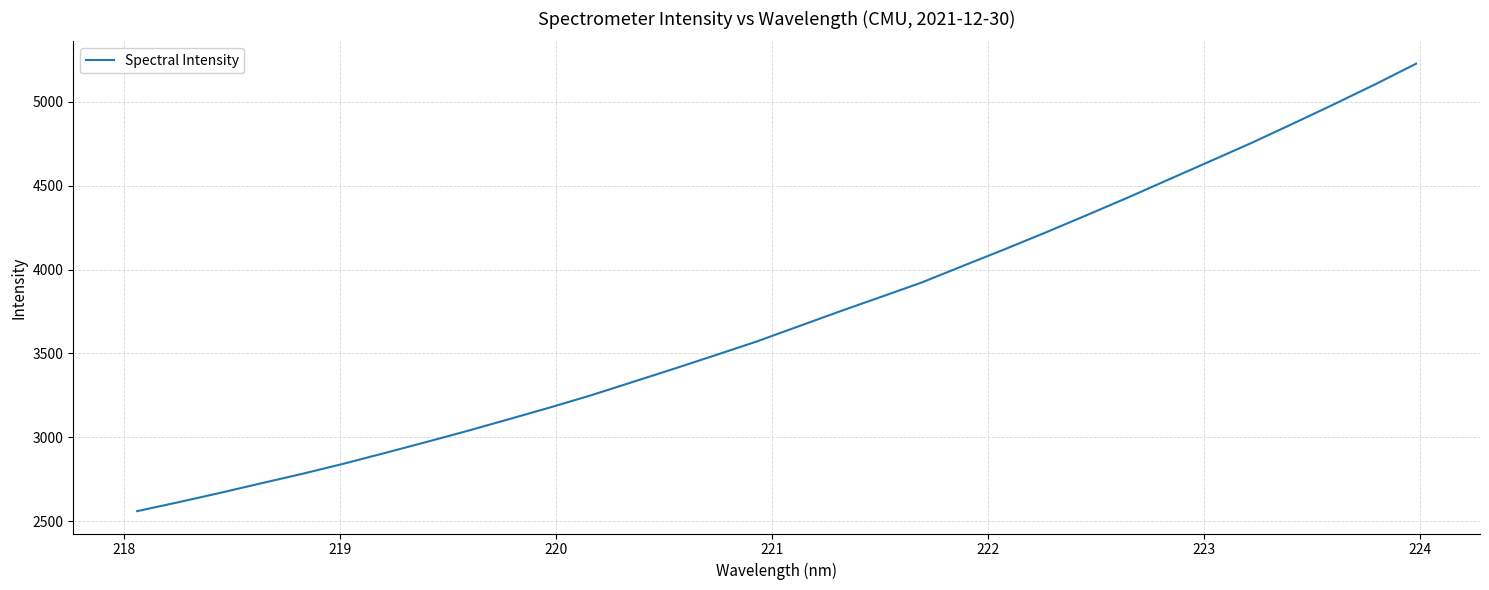

What is the minimum value shown in the chart?

2559.4